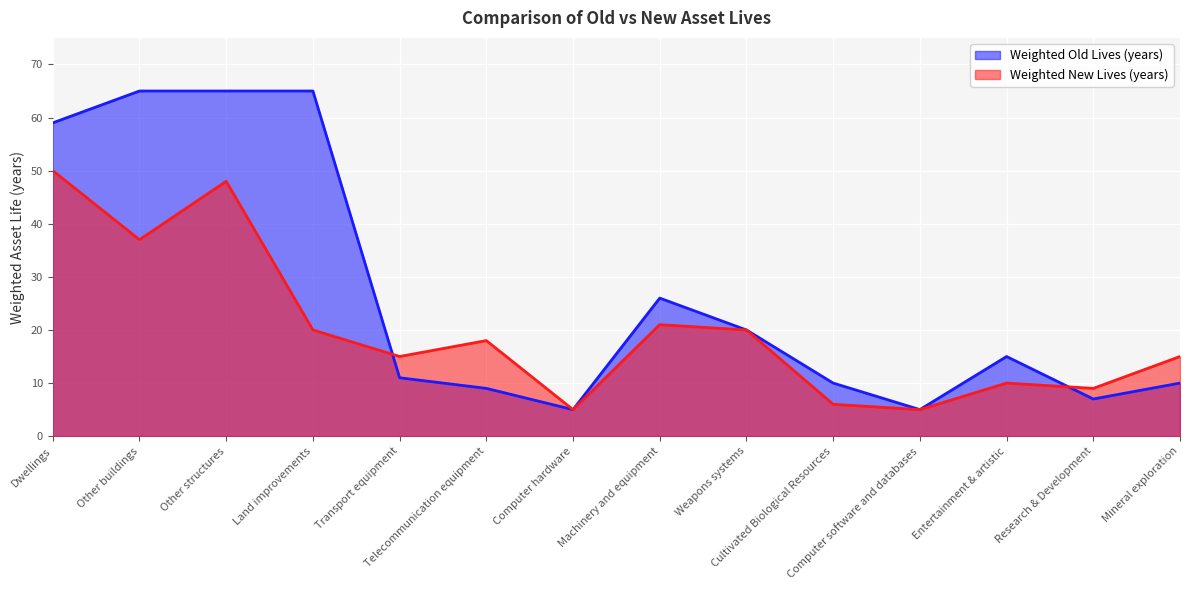

How many values in the Weighted Old Lives (years) series exceed 15?

6